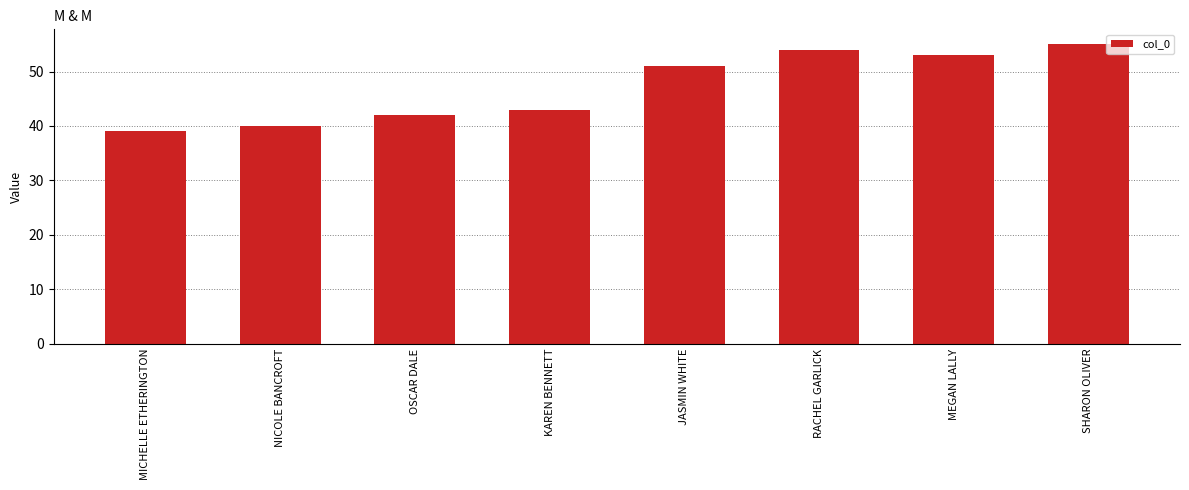

How many bars are there in total?

8